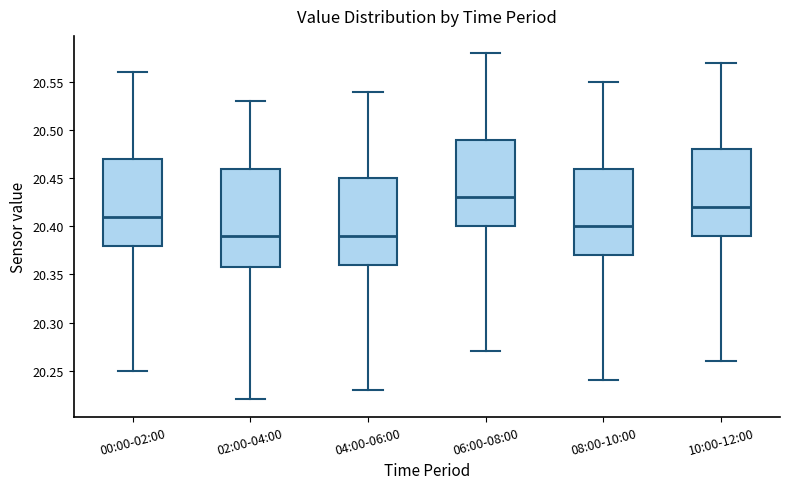

Which box is the tallest, from its lower edge to its upper edge?

02:00-04:00